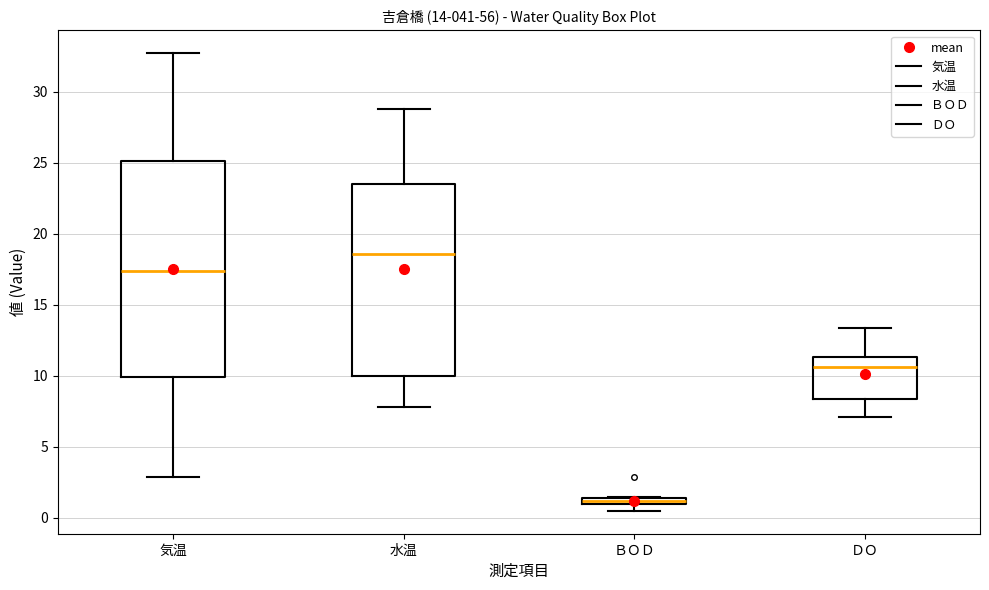

Which box has the lowest median line?

ＢＯＤ